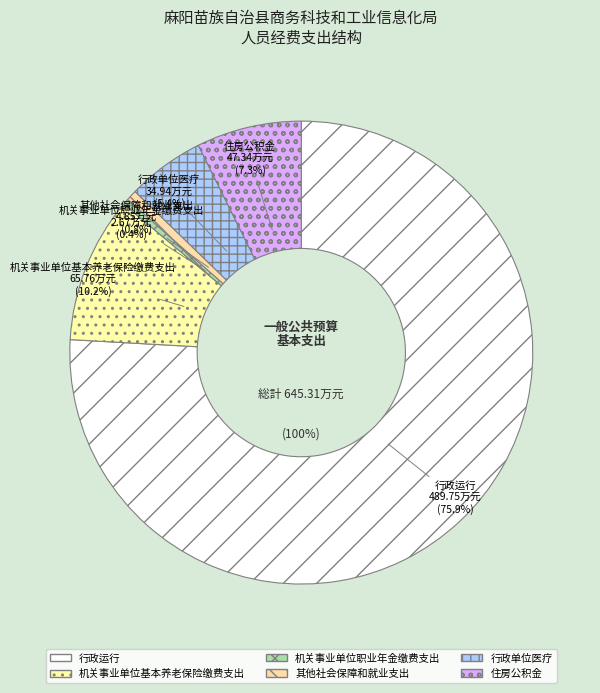

What is the total percentage of 行政运行 and 行政单位医疗?

81.3%